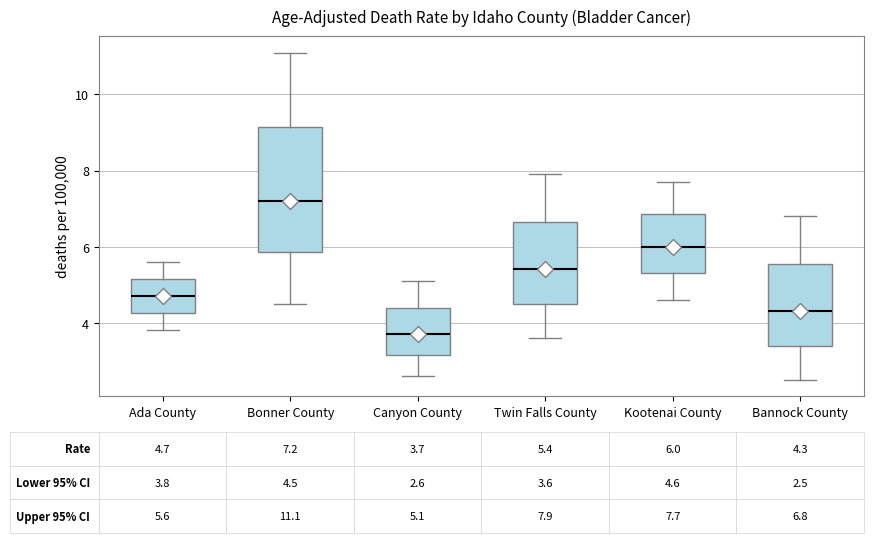

Which box has the lowest median line?

Canyon County